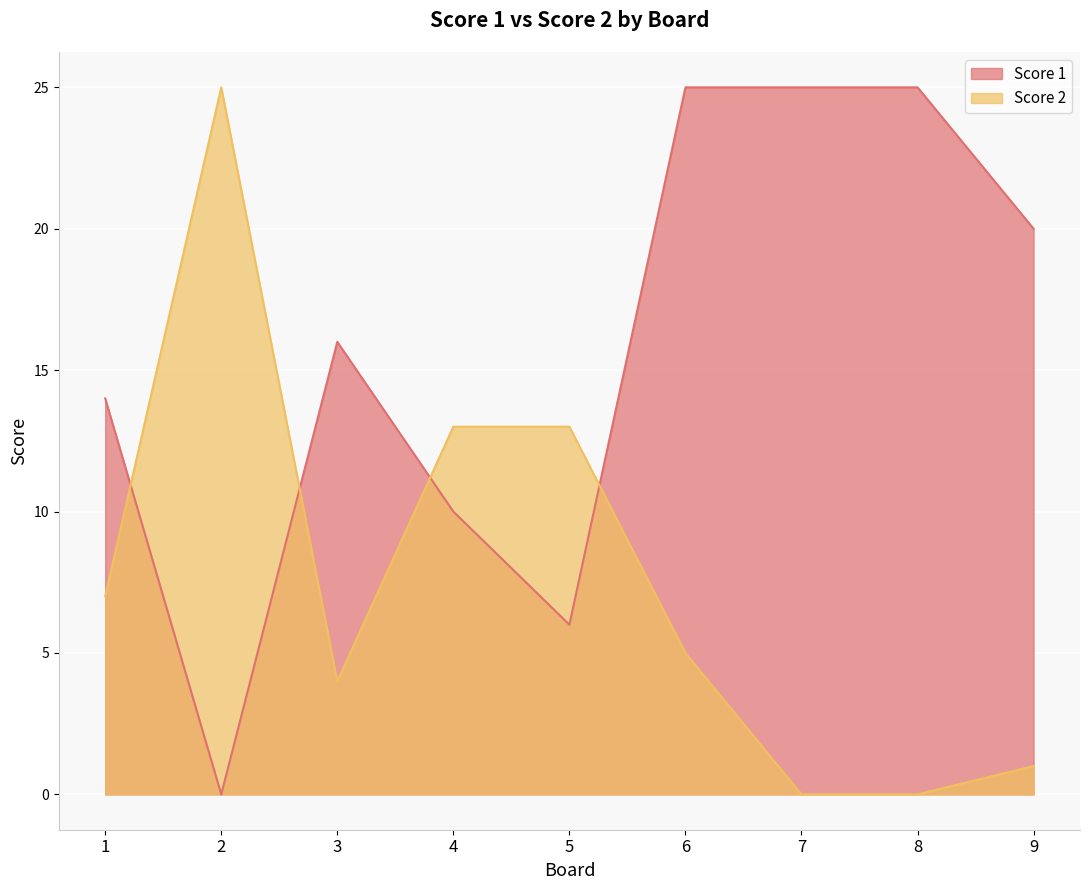

At which category does Score 1 reach its first local valley?

2